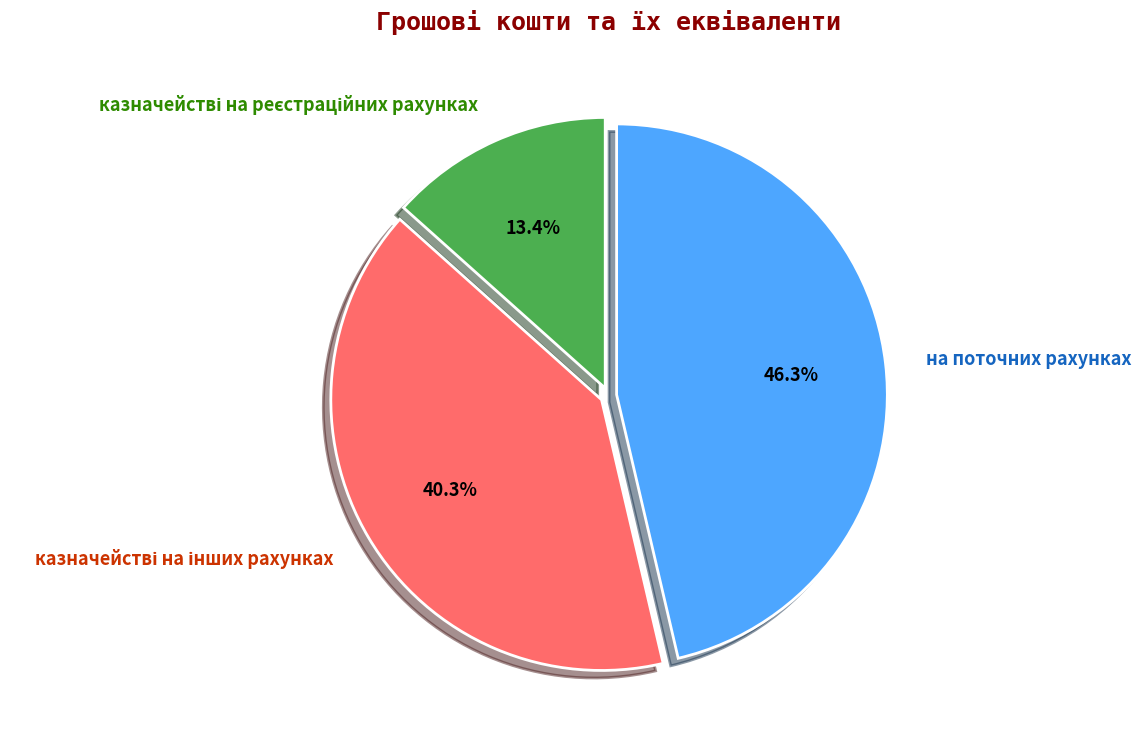

The на поточних рахунках slice represents 46% of the pie. True or false?

True